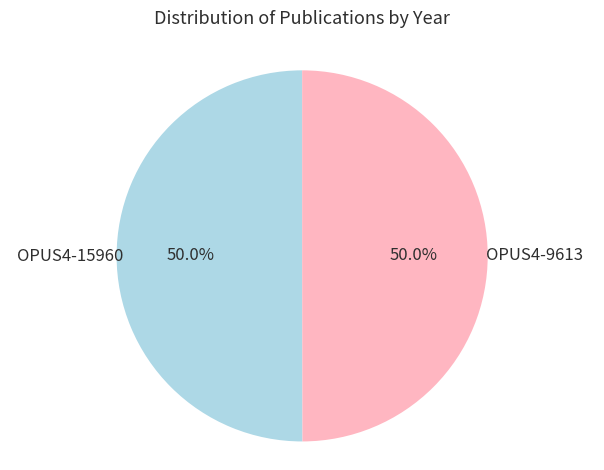

Is it true that OPUS4-9613 is 50% of the pie?

True